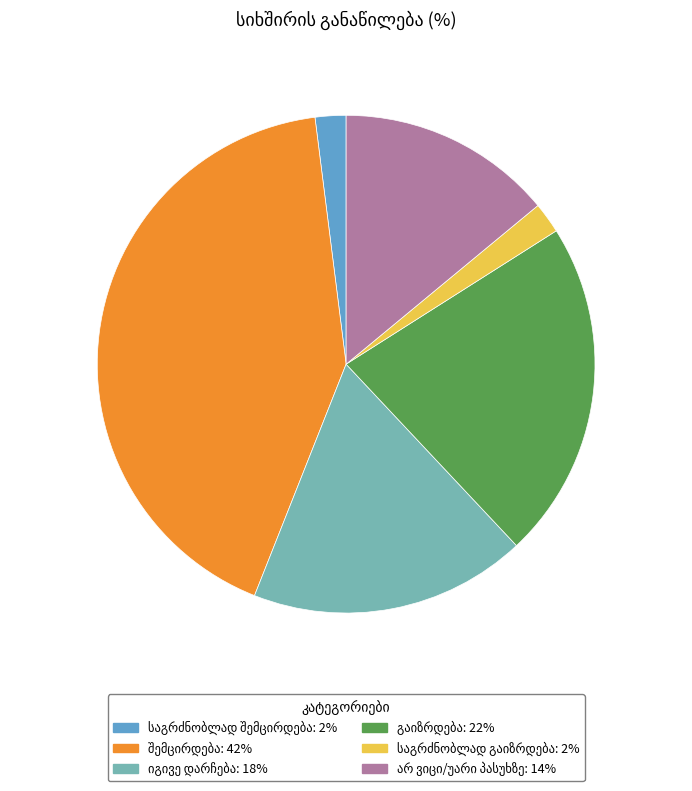

Is there a majority slice in this chart?

No